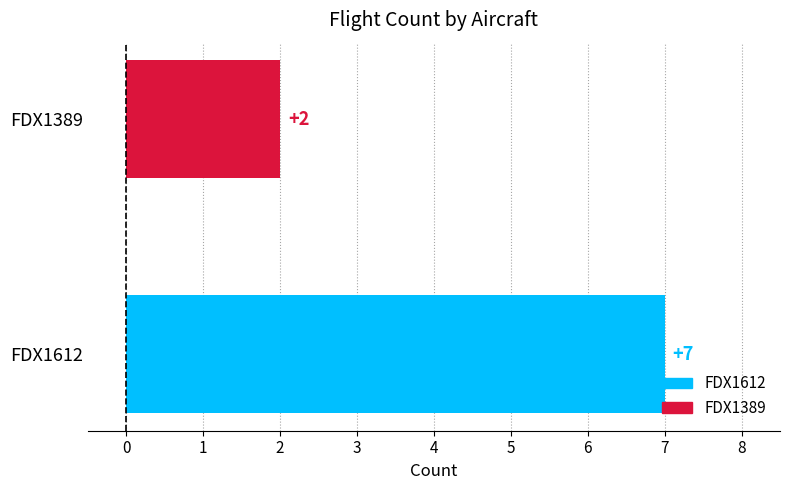

Approximately how many times larger is the value at FDX1389 compared to FDX1612?

0.3